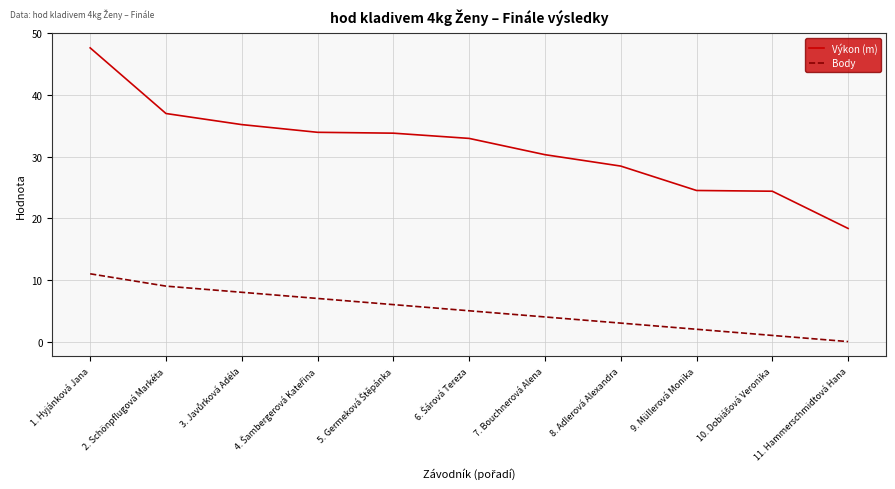

What is the difference between the maximum and minimum values in the Body series?

11.0